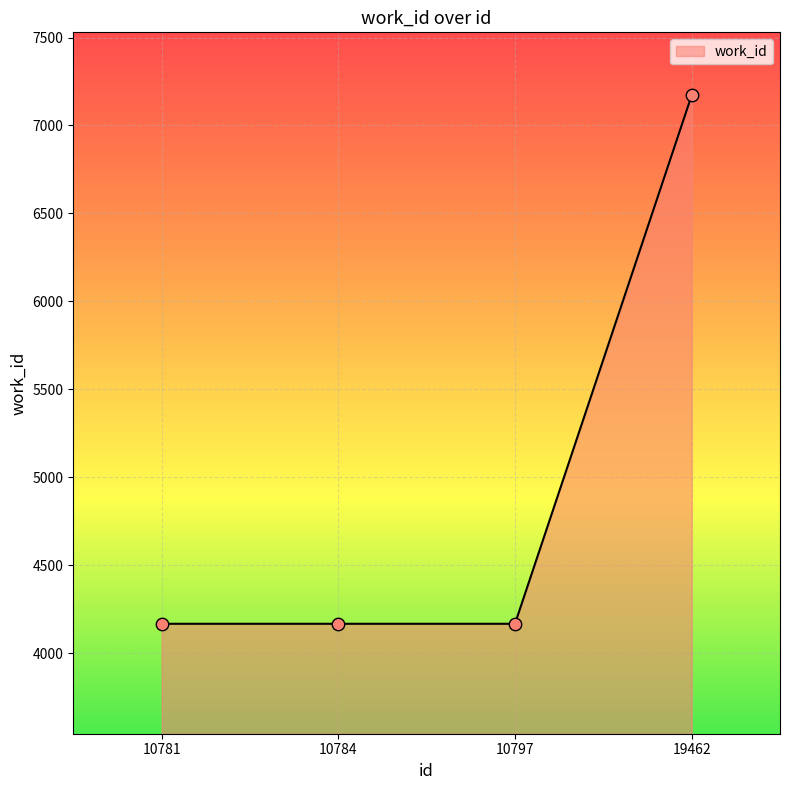

Approximately how many times larger is the value at 10784 compared to 10797?

1.0